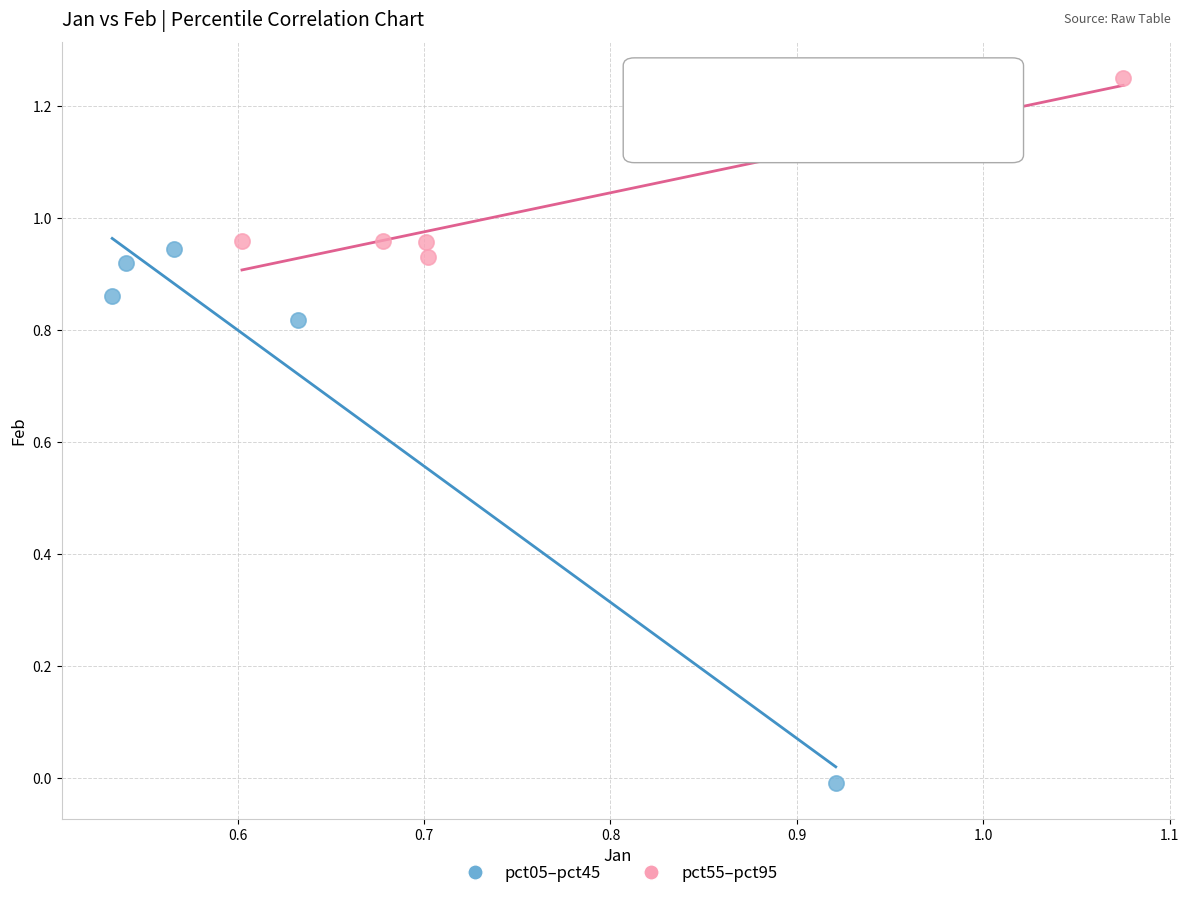

What are all the series names shown in the legend?

pct05–pct45, pct55–pct95